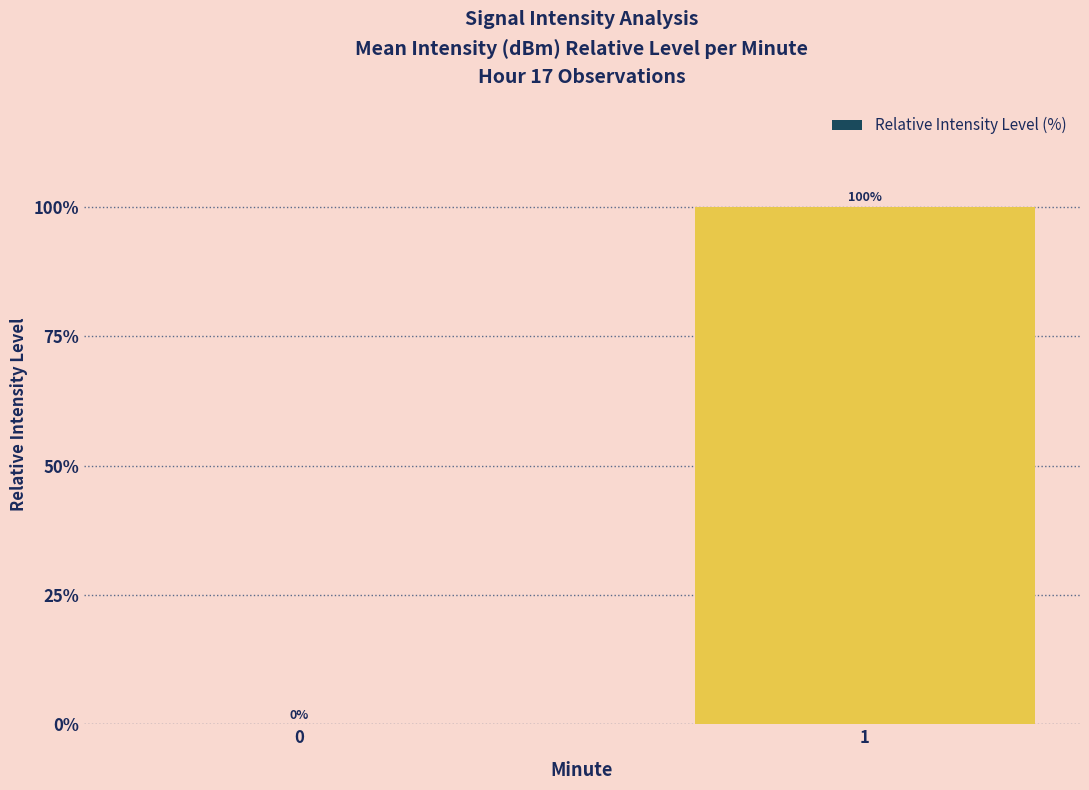

The value at 0 is -67. True or false?

False